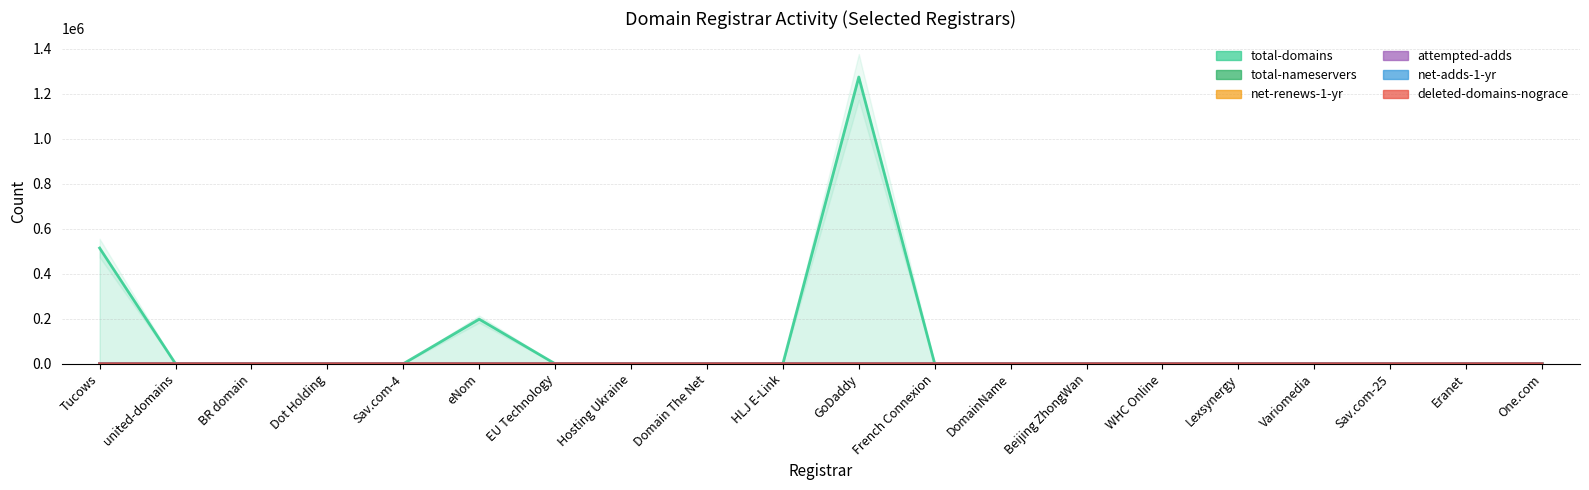

List the series in order of their peak value, lowest first.

deleted-domains-nograce, total-nameservers, net-adds-1-yr, attempted-adds, net-renews-1-yr, total-domains